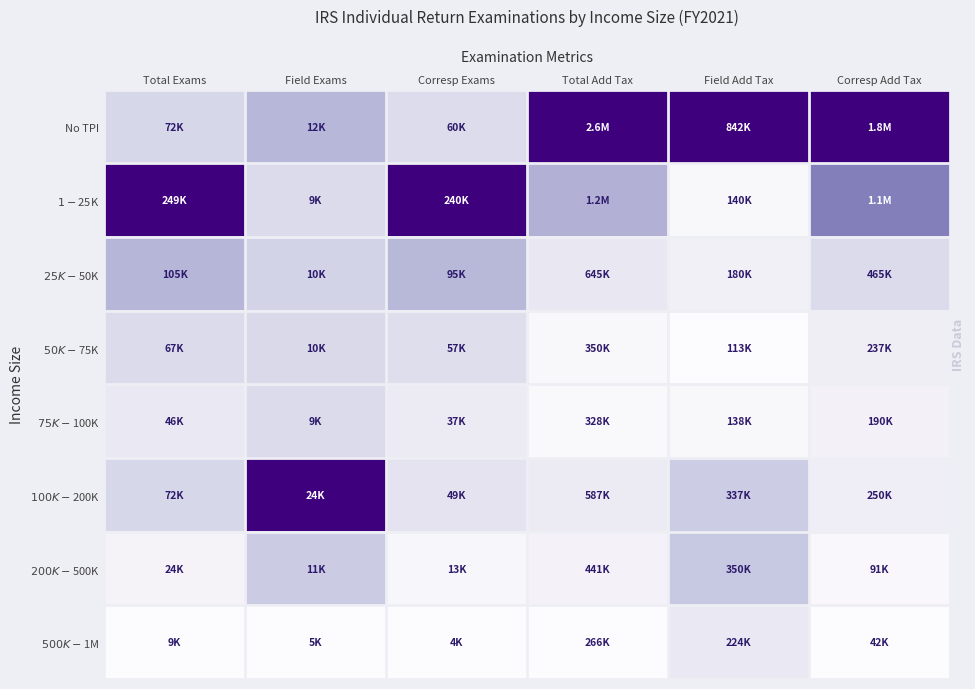

Reading left to right, what are all the values shown in this chart?

No TPI: Total Exams=0.3	Field Exams=0.4	Corresp Exams=0.2	Total Add Tax=1.0	Field Add Tax=1.0	Corresp Add Tax=1.0
$1-$25K: Total Exams=1.0	Field Exams=0.2	Corresp Exams=1.0	Total Add Tax=0.4	Field Add Tax=0.0	Corresp Add Tax=0.6
$25K-$50K: Total Exams=0.4	Field Exams=0.3	Corresp Exams=0.4	Total Add Tax=0.2	Field Add Tax=0.1	Corresp Add Tax=0.2
$50K-$75K: Total Exams=0.2	Field Exams=0.3	Corresp Exams=0.2	Total Add Tax=0.0	Field Add Tax=0.0	Corresp Add Tax=0.1
$75K-$100K: Total Exams=0.2	Field Exams=0.2	Corresp Exams=0.1	Total Add Tax=0.0	Field Add Tax=0.0	Corresp Add Tax=0.1
$100K-$200K: Total Exams=0.3	Field Exams=1.0	Corresp Exams=0.2	Total Add Tax=0.1	Field Add Tax=0.3	Corresp Add Tax=0.1
$200K-$500K: Total Exams=0.1	Field Exams=0.3	Corresp Exams=0.0	Total Add Tax=0.1	Field Add Tax=0.3	Corresp Add Tax=0.0
$500K-$1M: Total Exams=0.0	Field Exams=0.0	Corresp Exams=0.0	Total Add Tax=0.0	Field Add Tax=0.2	Corresp Add Tax=0.0